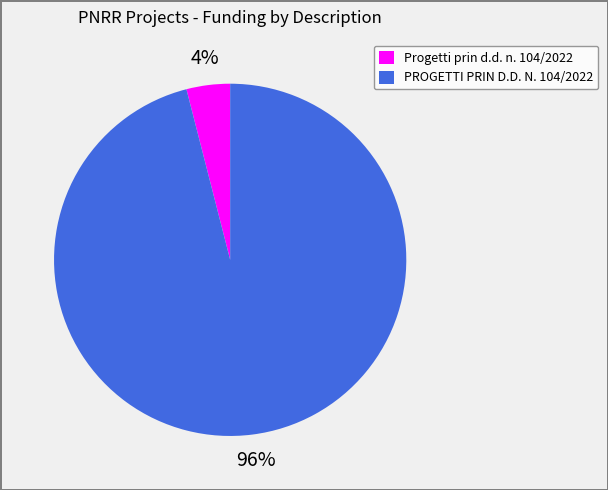

Approximately how many times larger is the value at PROGETTI PRIN D.D. N. 104/2022 compared to Progetti prin d.d. n. 104/2022?

24.0